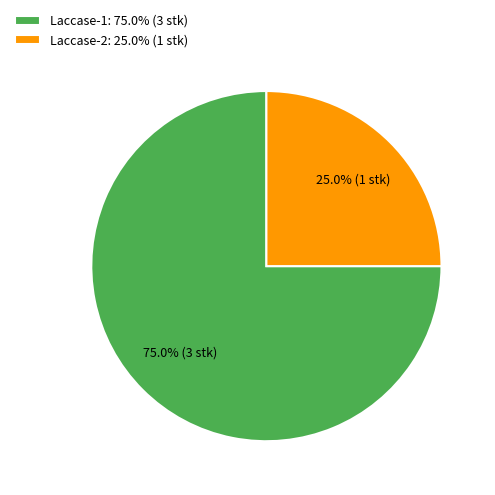

Between Laccase-2 and Laccase-1, which is larger?

Laccase-1